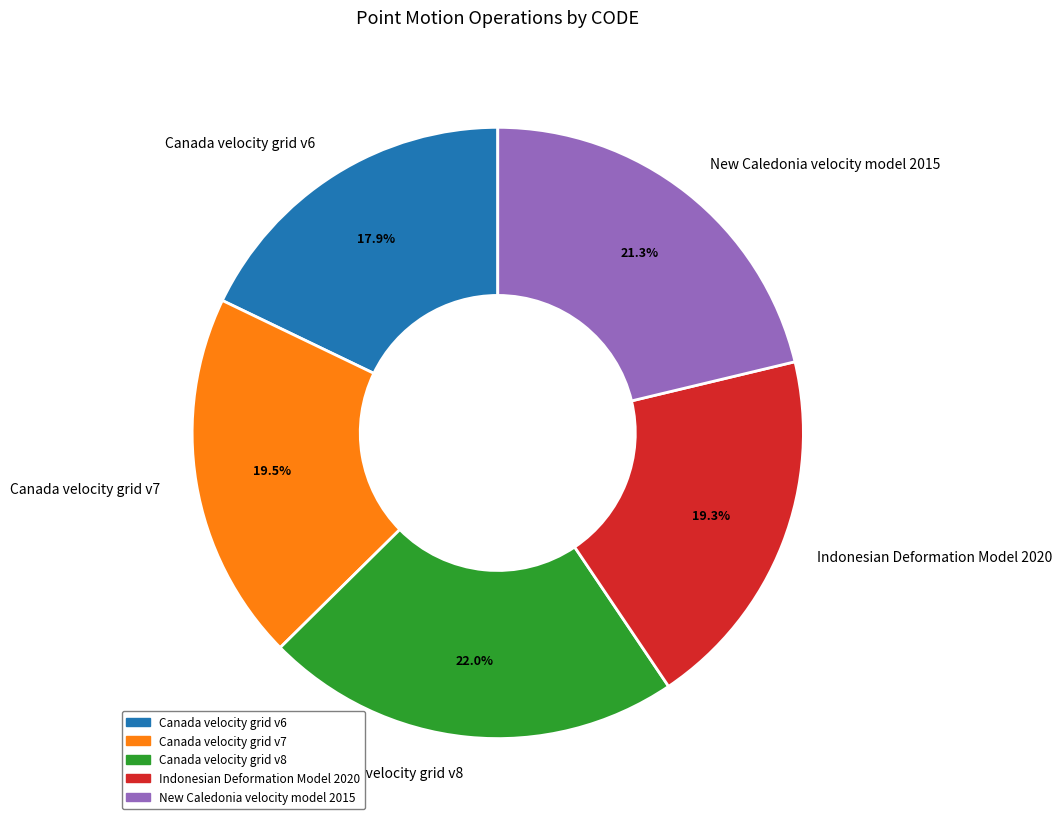

To the nearest percent, what is the average slice percentage?

20%